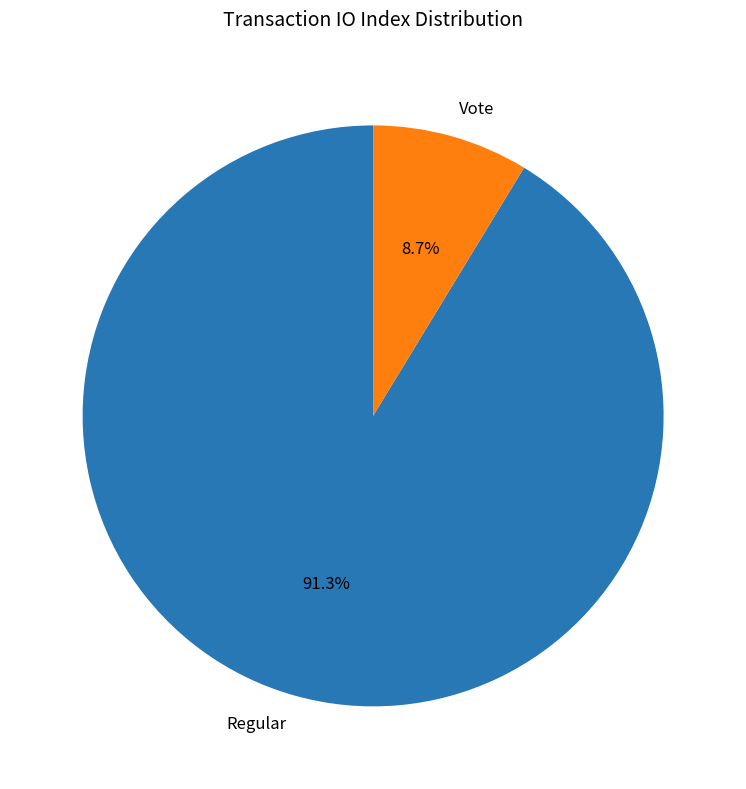

What is the largest slice in the pie chart?

Regular